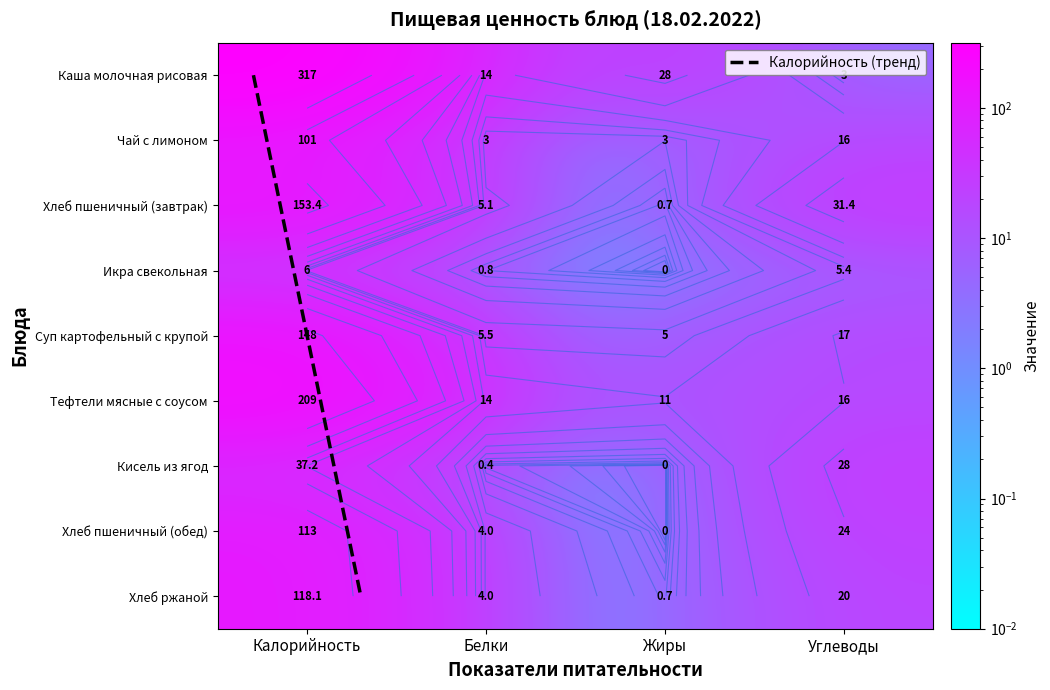

Rank the series by their maximum value, from highest to lowest.

Каша молочная рисовая, Тефтели мясные с соусом, Хлеб пшеничный (завтрак), Суп картофельный с крупой, Хлеб ржаной, Хлеб пшеничный (обед), Чай с лимоном, Кисель из ягод, Икра свекольная